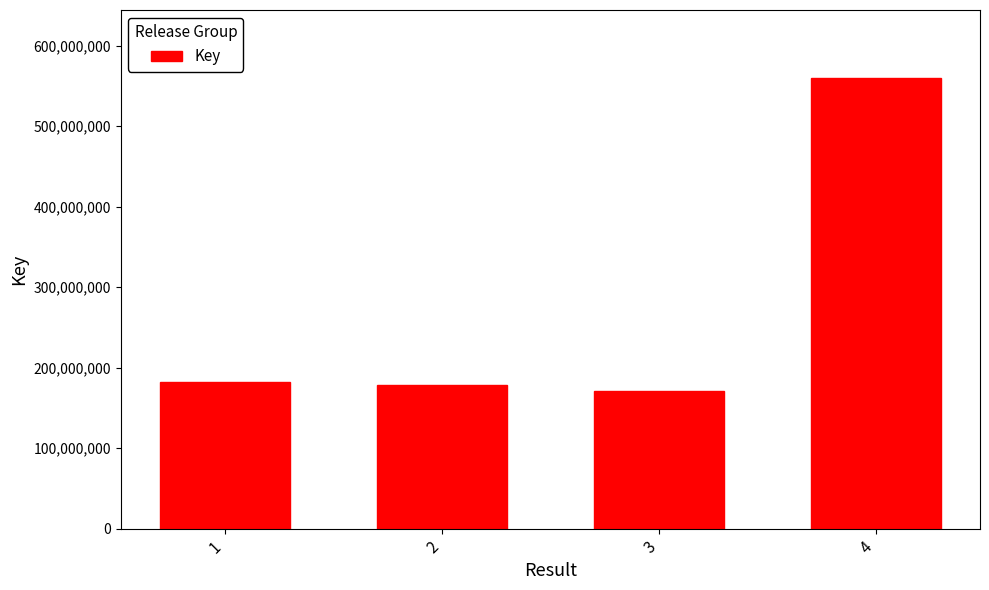

Read the value at 4.

560276108